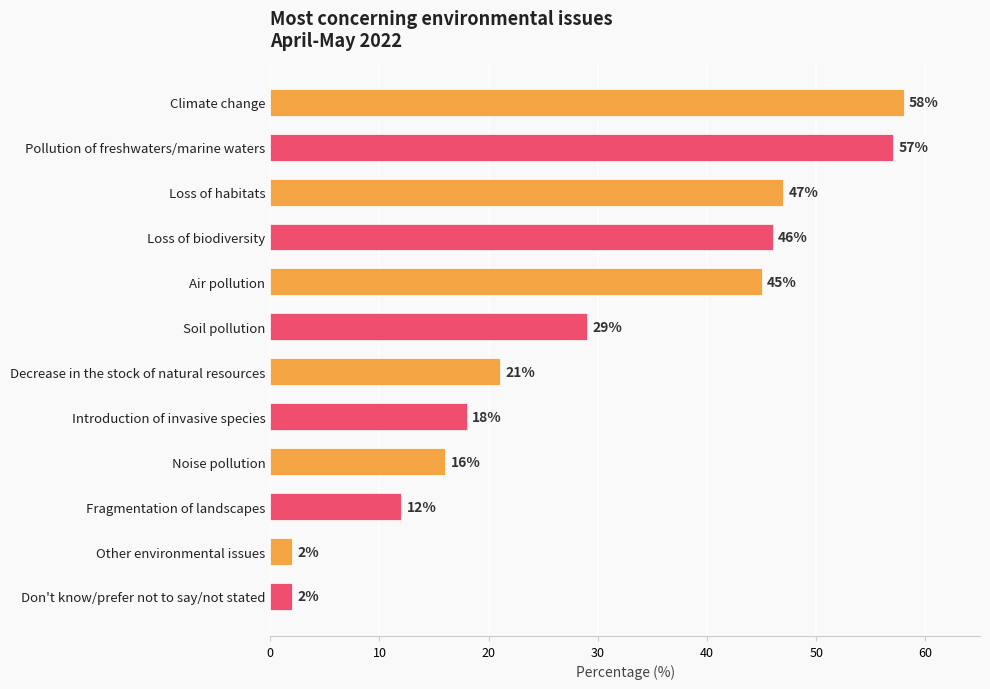

What is the label of the 12th bar from the top?

Don't know/prefer not to say/not stated